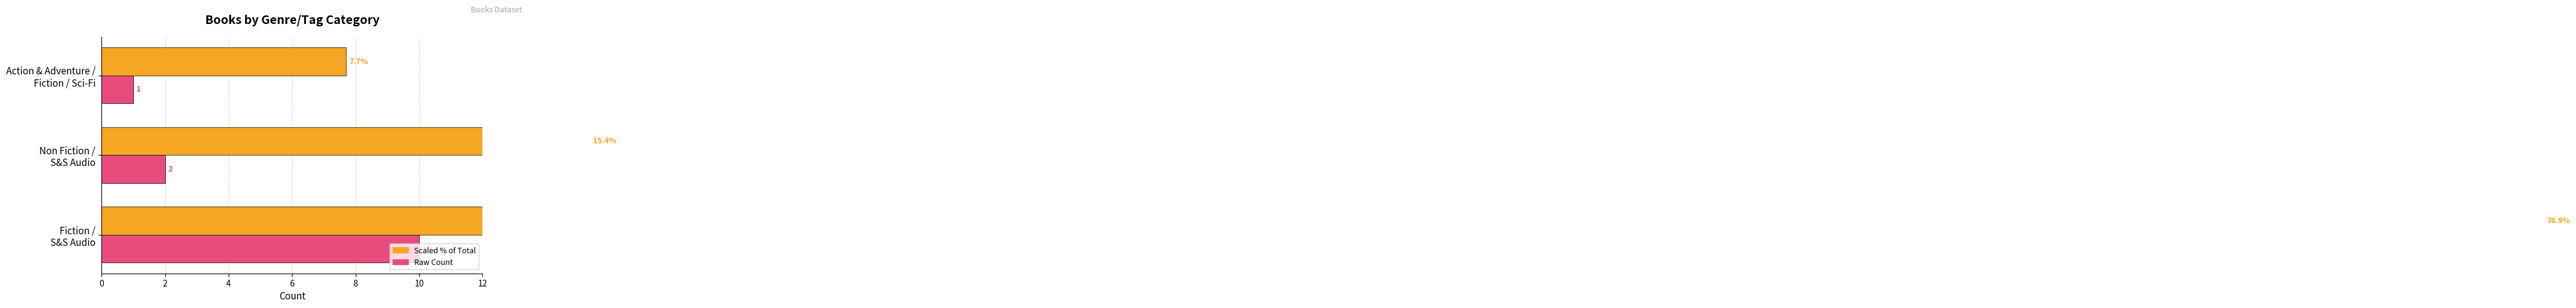

Between 0 and 4, which series saw the biggest shift?

Count (scaled %)